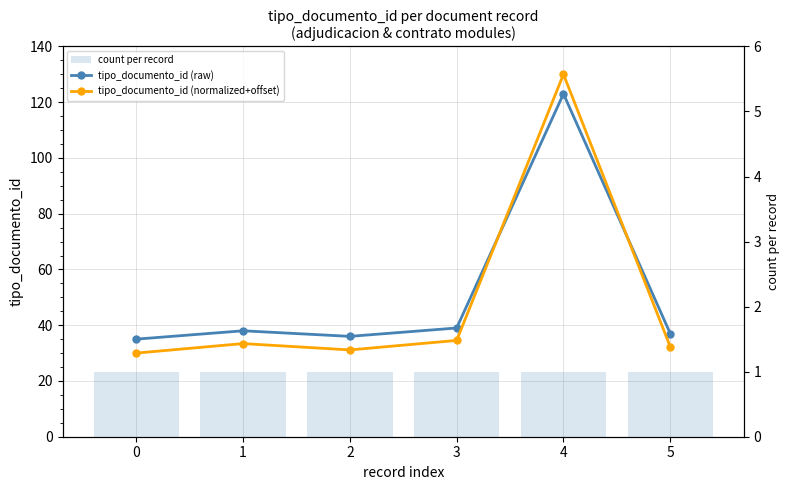

What is the lowest value of the tipo_documento_id (raw) series?

35.0